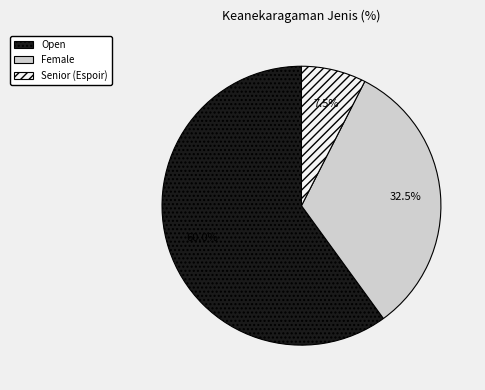

Rank the categories by value from highest to lowest.

Open, Female, Senior (Espoir)